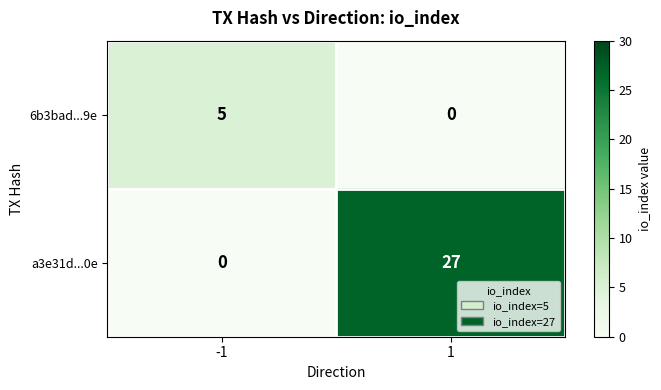

Reading left to right, list all the values displayed in this chart.

6b3bad...9e: 5	0
a3e31d...0e: 0	27